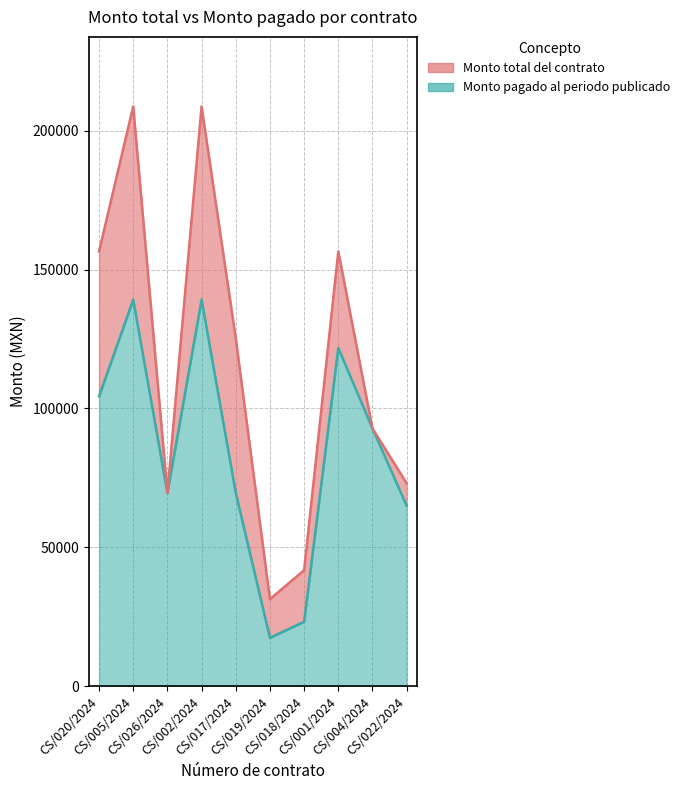

What is the total value across all series at CS/019/2024?

48720